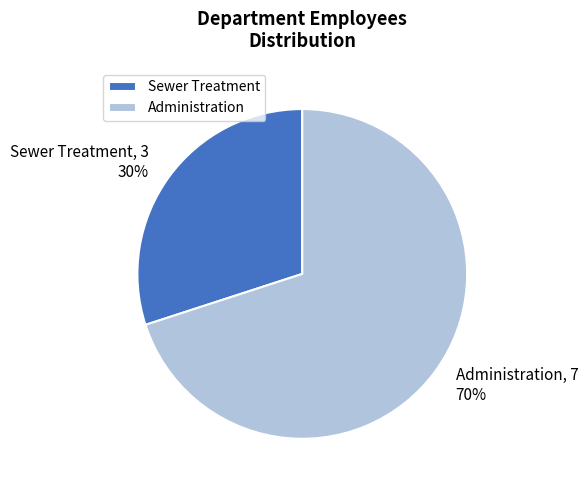

How many segments does this pie chart have?

2